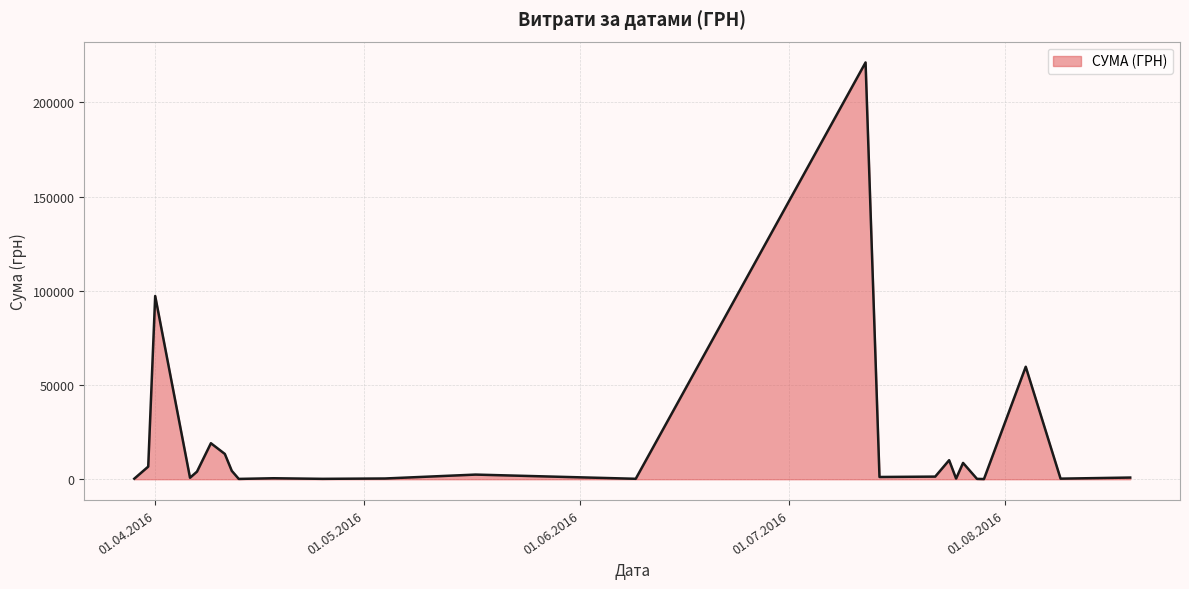

What is the maximum value shown in the chart?

221138.5